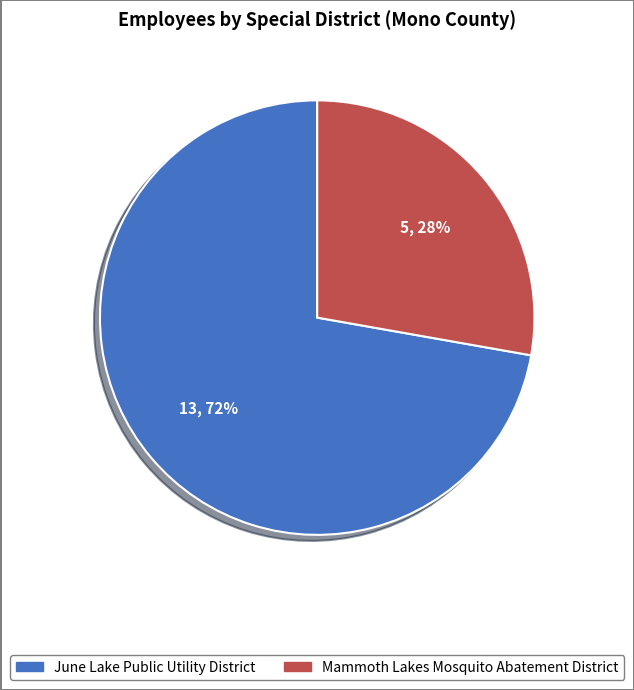

Rank the categories by value from highest to lowest.

June Lake Public Utility District, Mammoth Lakes Mosquito Abatement District